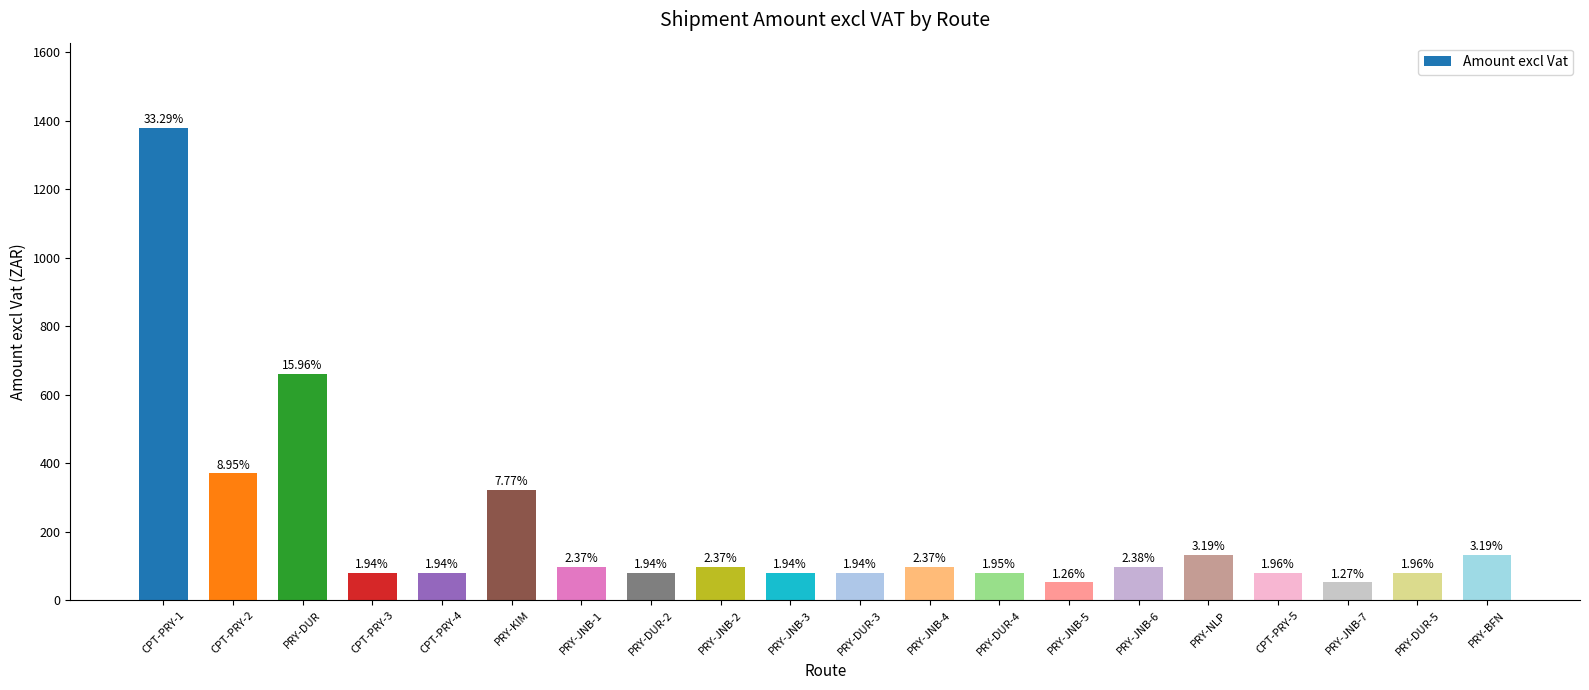

How many bars are there in total?

20